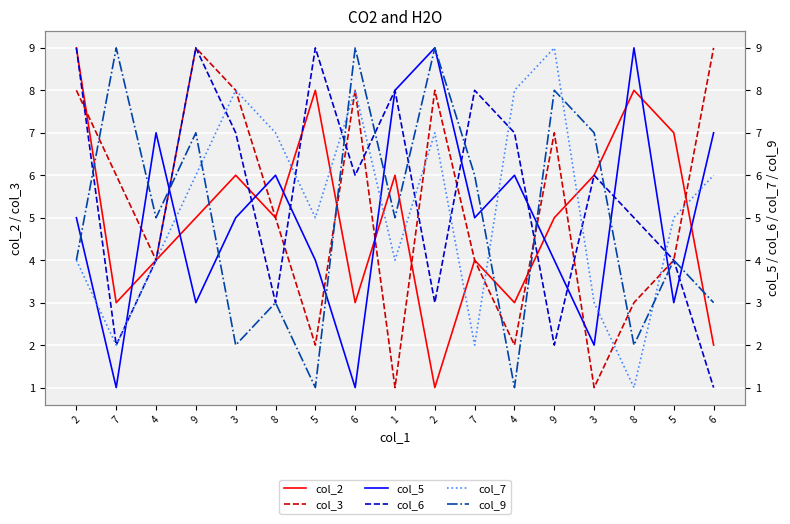

How many intersections are there between col_7 and col_9?

5